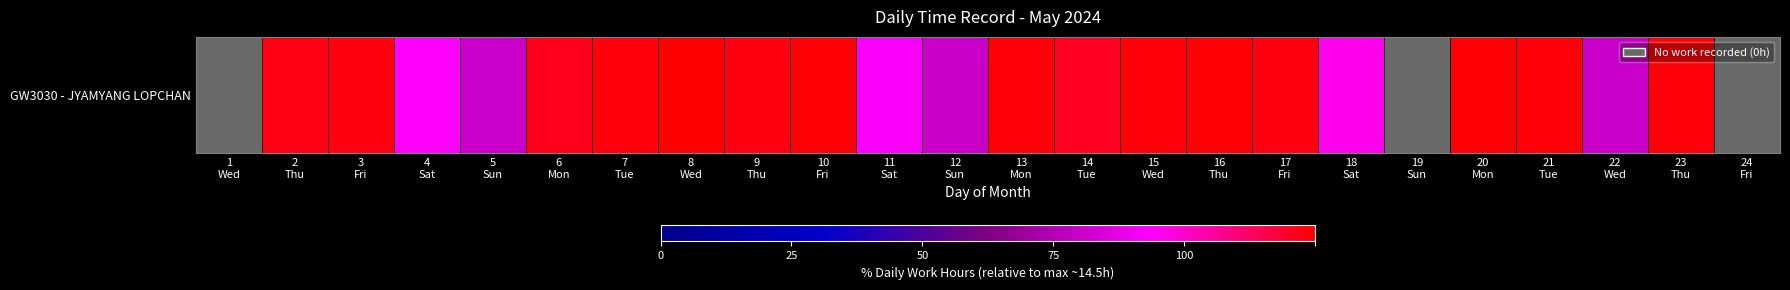

What is the change in value from 4
Sat to 7
Tue?

+23.2